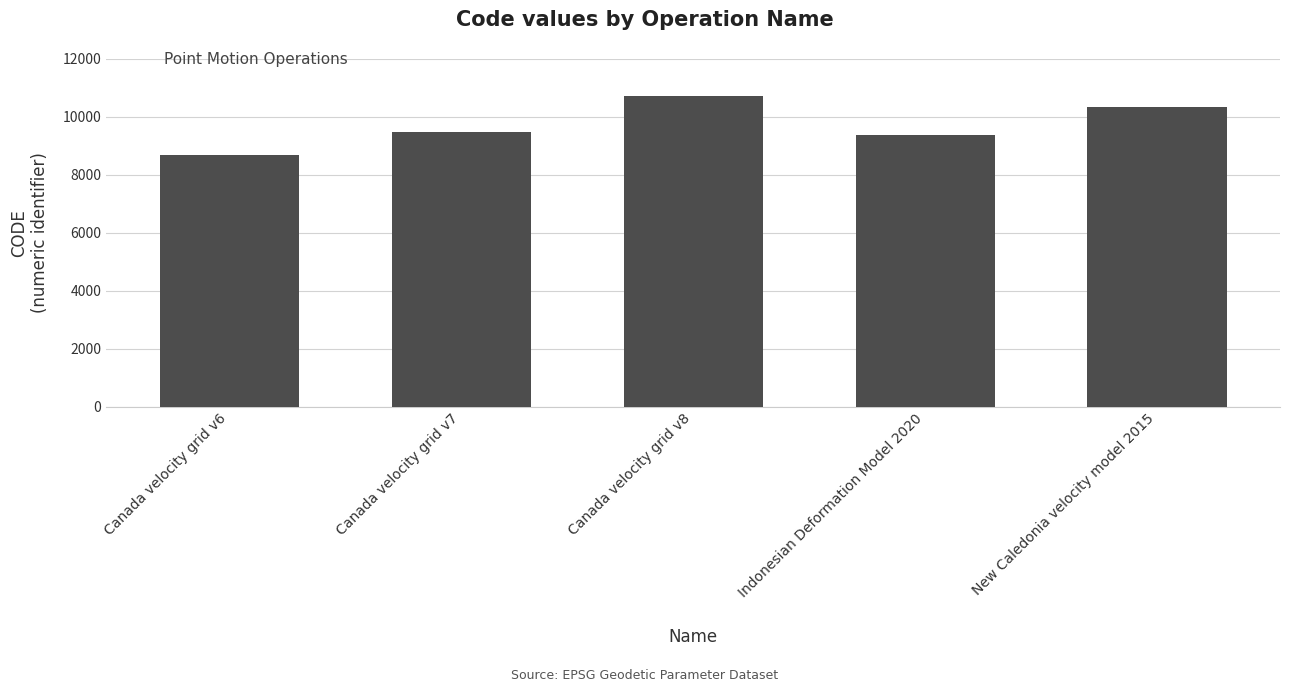

The chart shows a value of 9483 at Canada velocity grid v7. True or false?

True